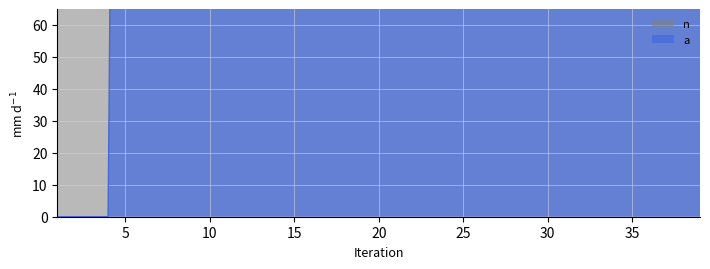

At which category does n reach its first local valley?

15